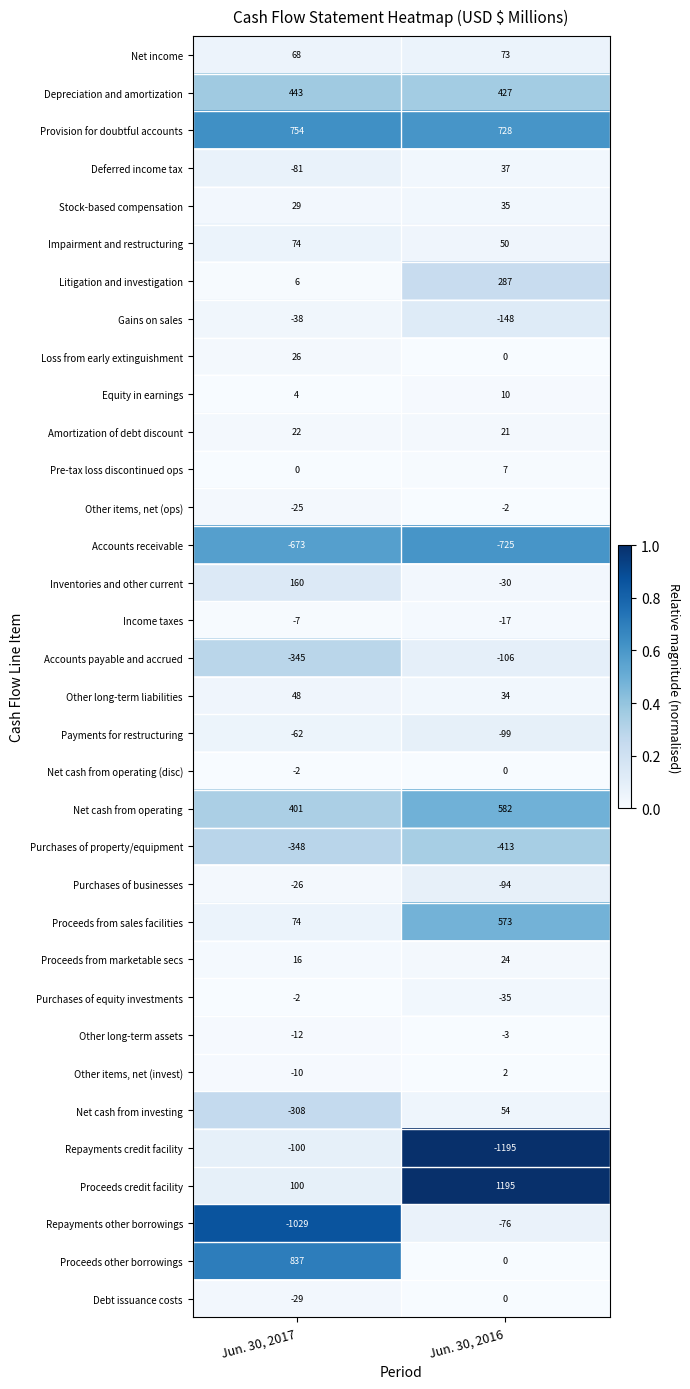

Count the number of data series in this chart.

34